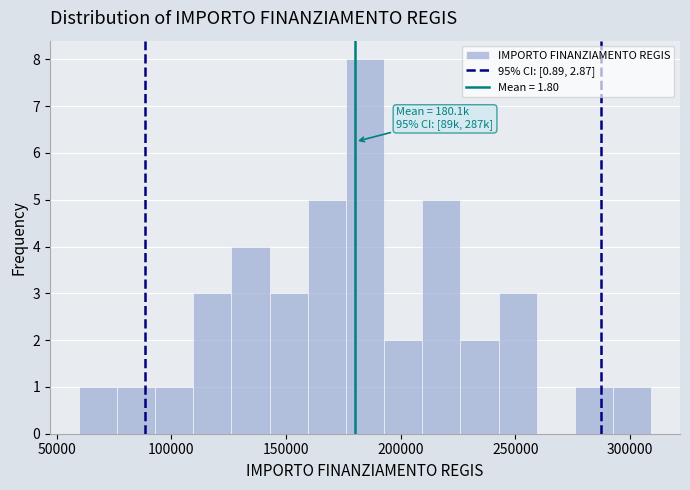

Read against the x-axis, roughly where is the centre of the tallest bar?

185000